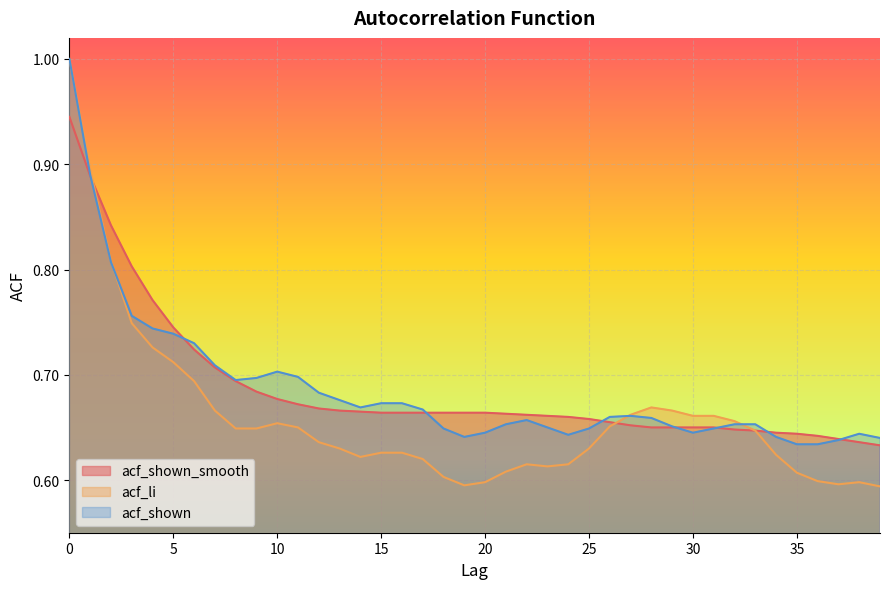

At which category does acf_li reach its first local valley?

14